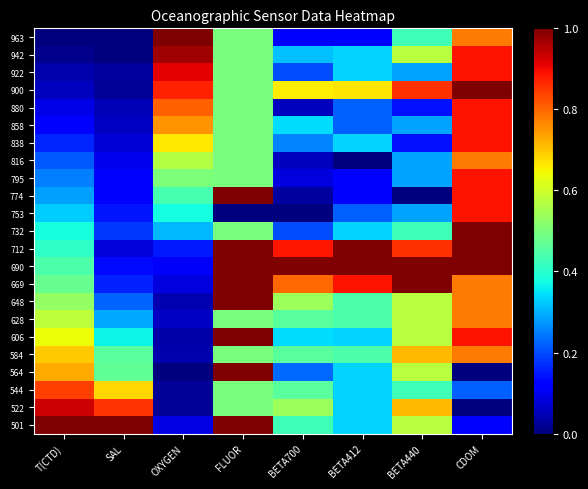

Which has a higher value, BETA440 or BETA700?

BETA440